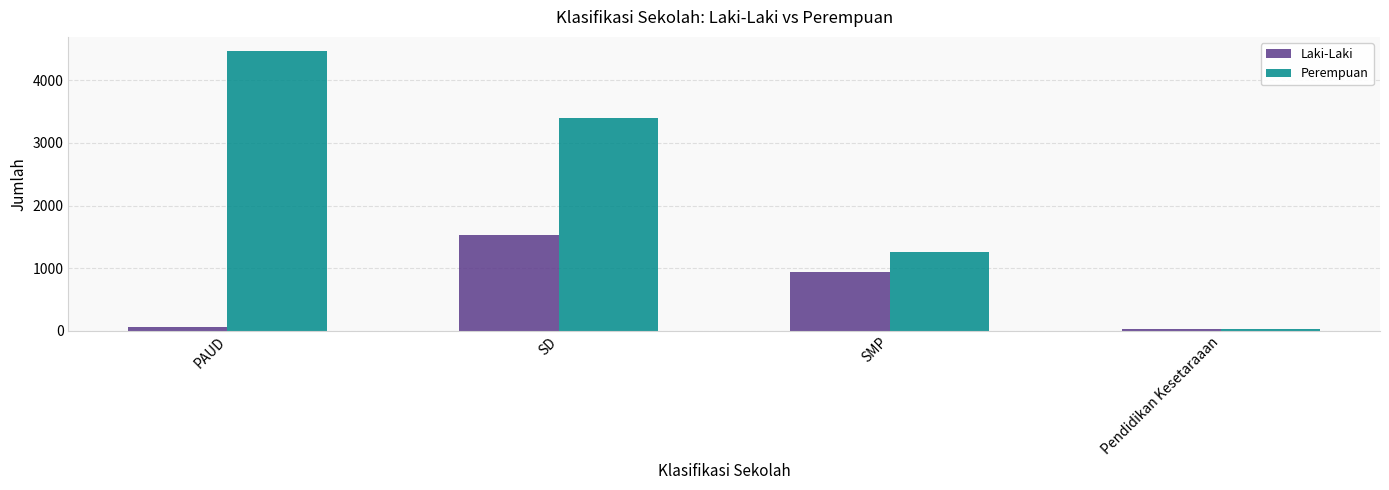

What is the value of the Perempuan bar at the 3rd from the left?

1261